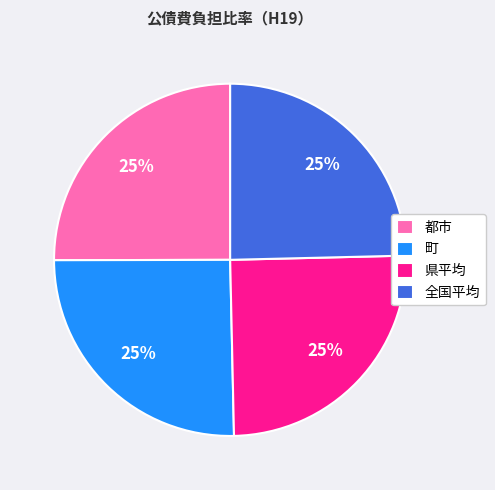

To the nearest percent, what is the combined percentage of 都市 and 全国平均?

50%